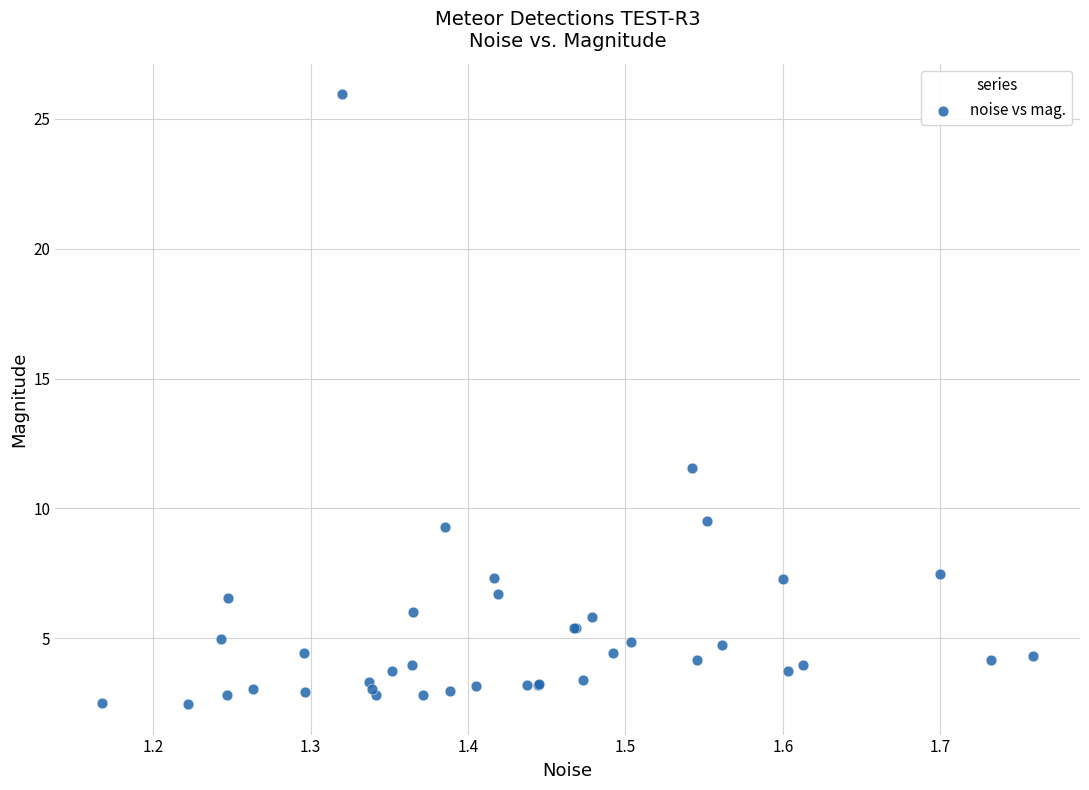

What Y value in the scatter plot is closest to 14?

11.5